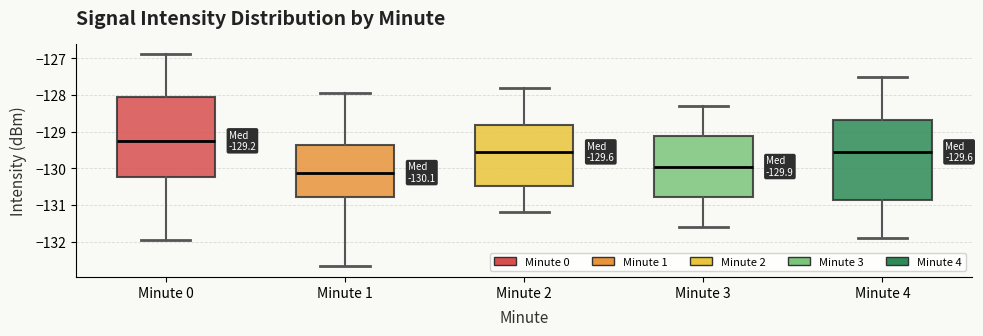

Which box's median line is the lowest?

Minute 1